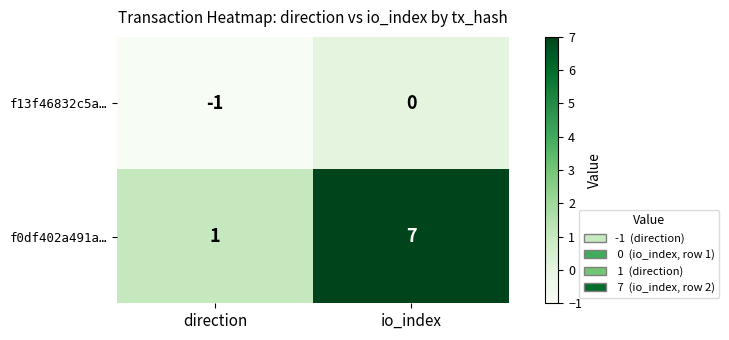

What is the total value across all series at io_index?

7